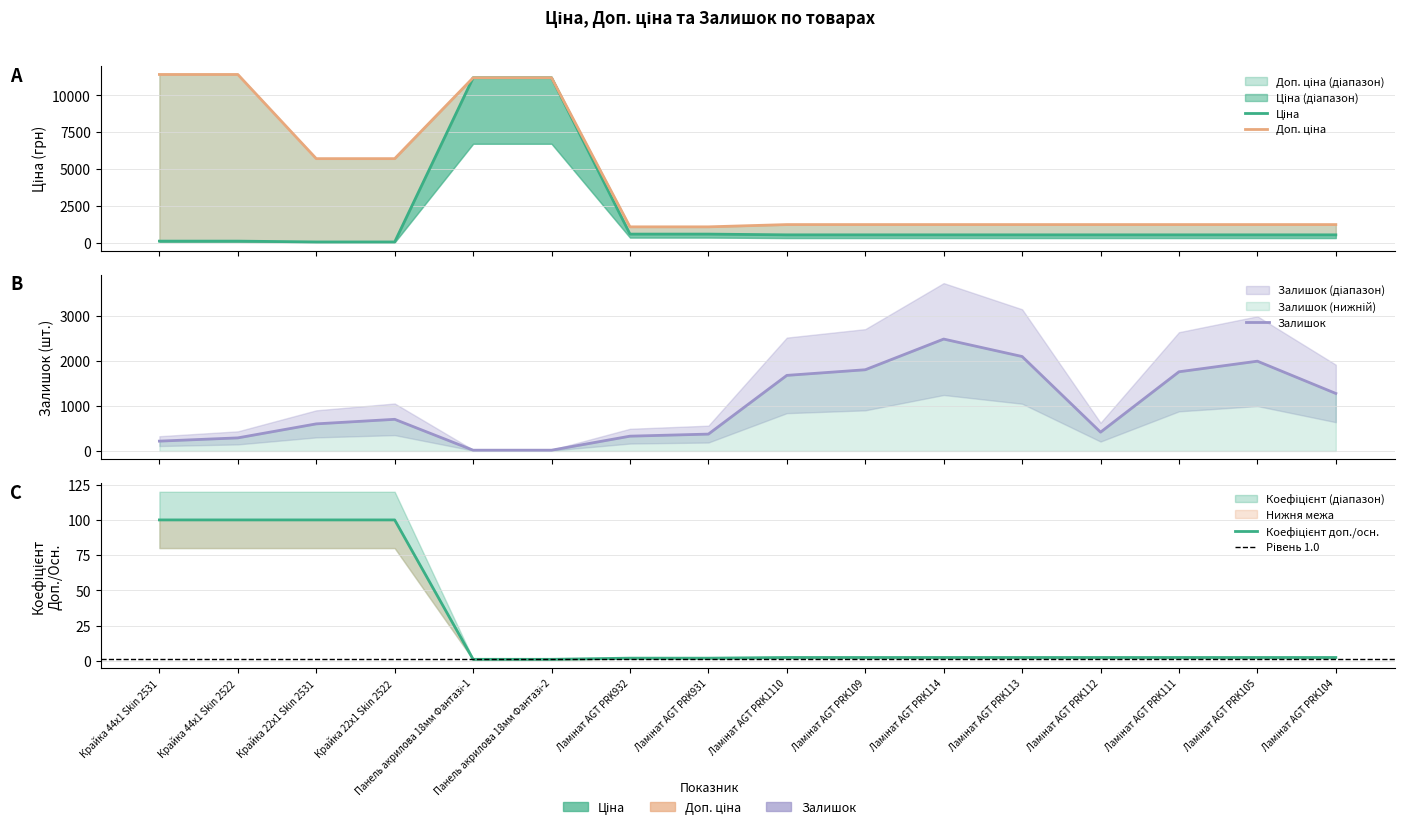

What are all the series names shown in the legend?

Ціна, Доп. ціна, Залишок